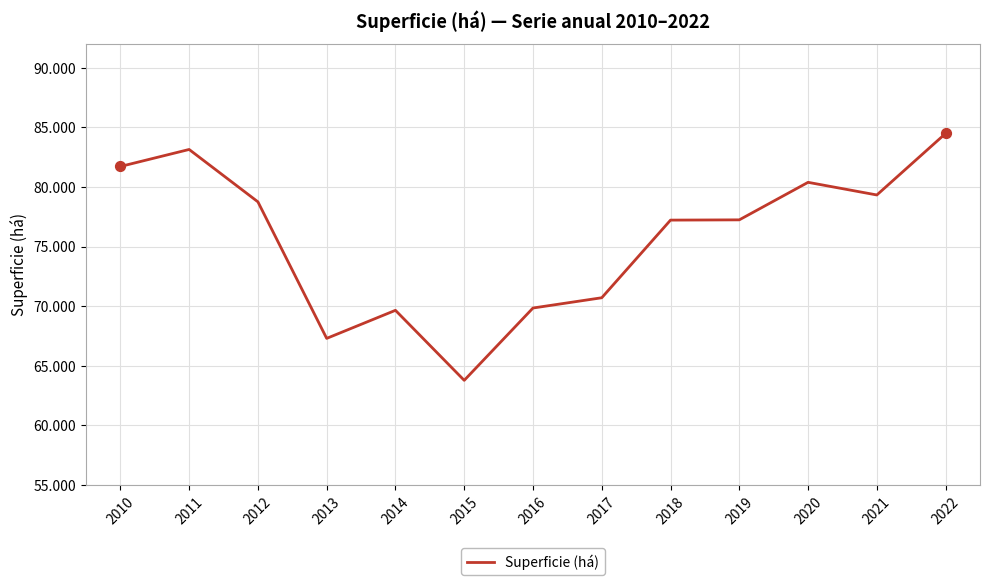

What is the ratio of the value at 2019 to the value at 2018?

1.0